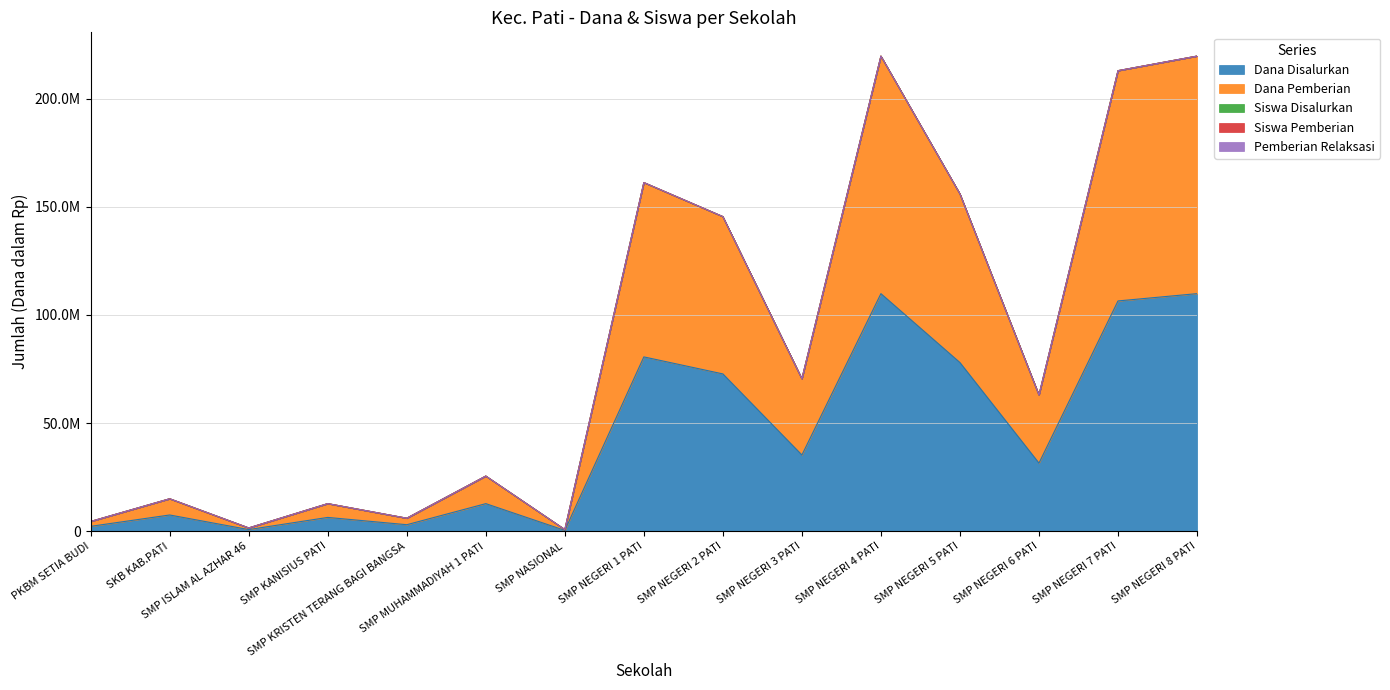

The Dana Disalurkan series shows 3000000 at SMP KRISTEN TERANG BAGI BANGSA. True or false?

True